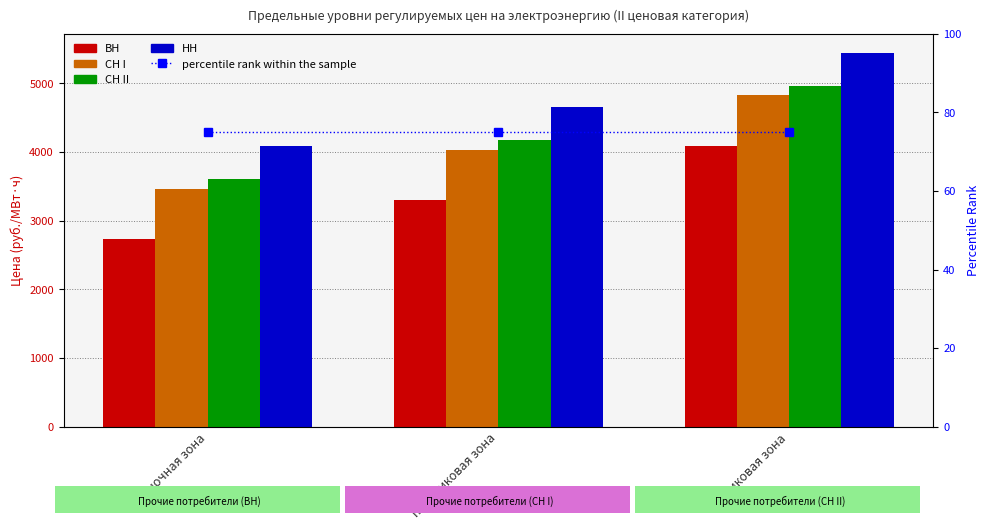

What is the lowest value of the НН series?

4087.9